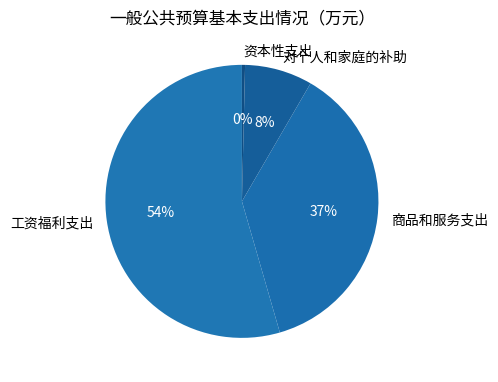

Which category has the biggest portion of the pie?

工资福利支出